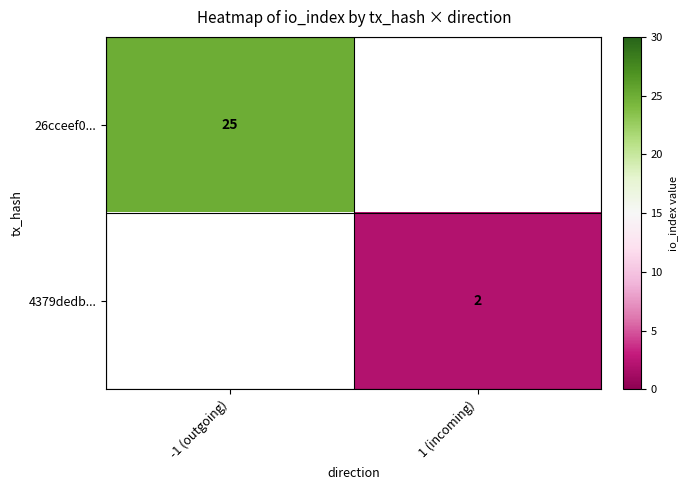

Is it true that 26cceef0... equals 38 at -1 (outgoing)?

False